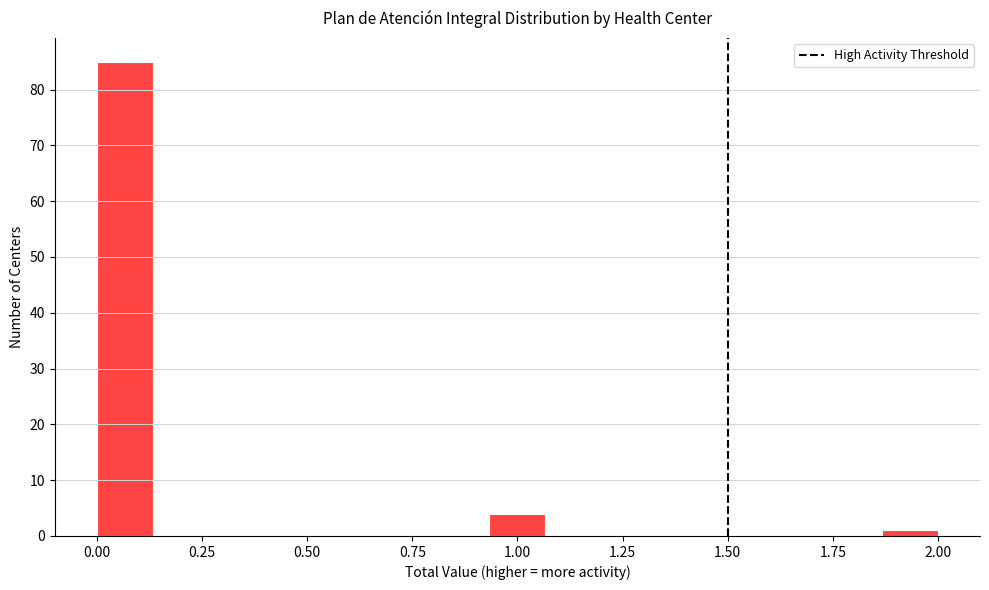

Around what value on the x-axis is the tallest bar? Give the approximate position of its centre, as read against the axis.

0.05